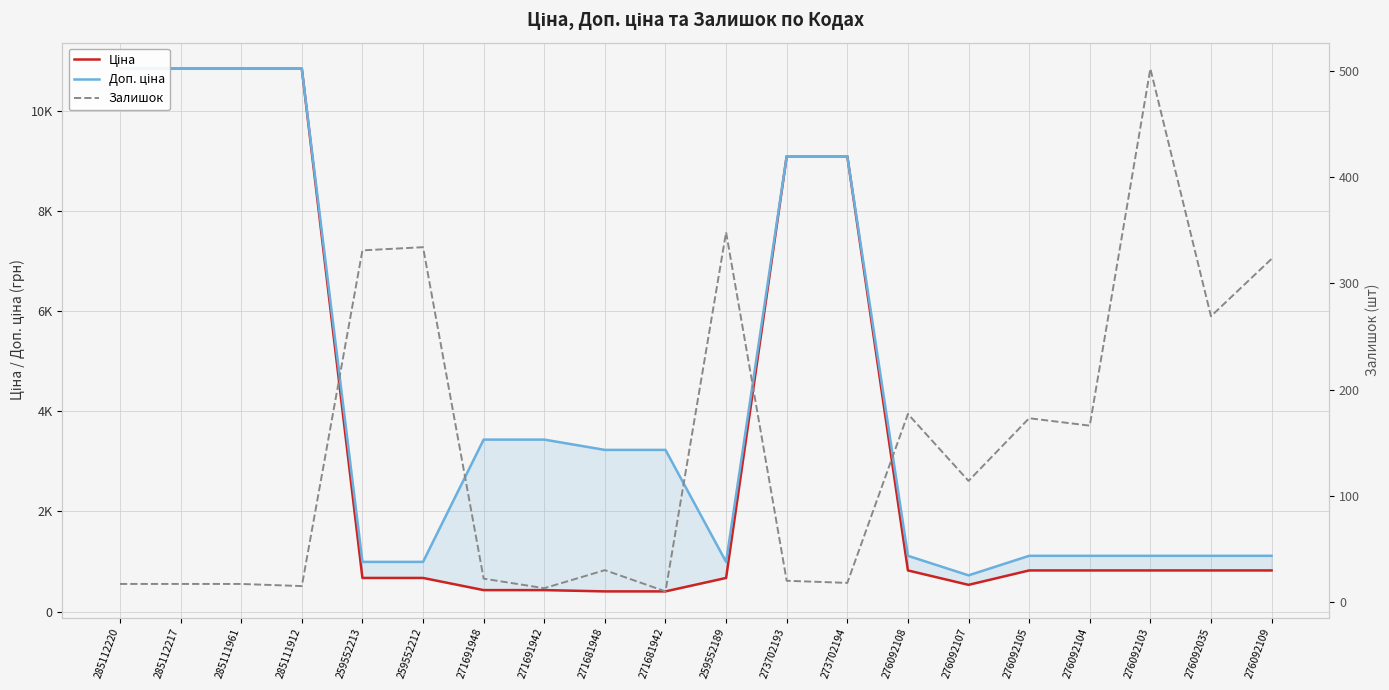

What are all the series names shown in the legend?

Ціна, Доп. ціна, Залишок